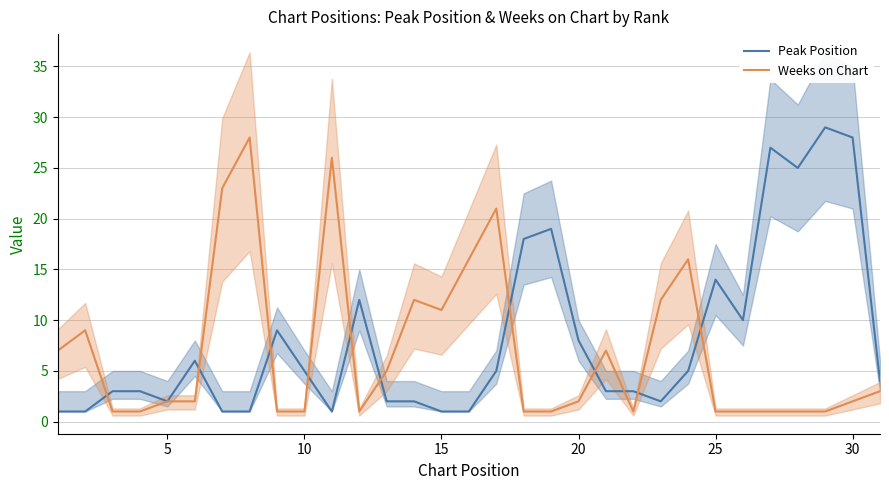

What is the total value across all series at 10?

4